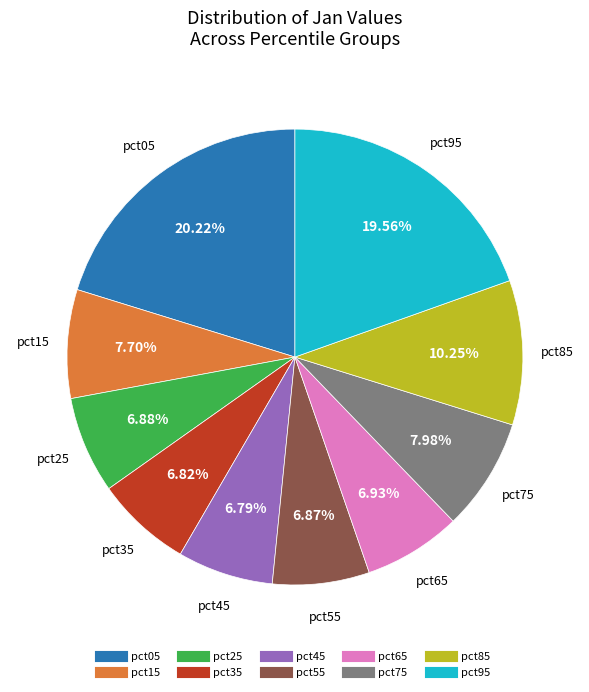

Is there a majority slice in this chart?

No